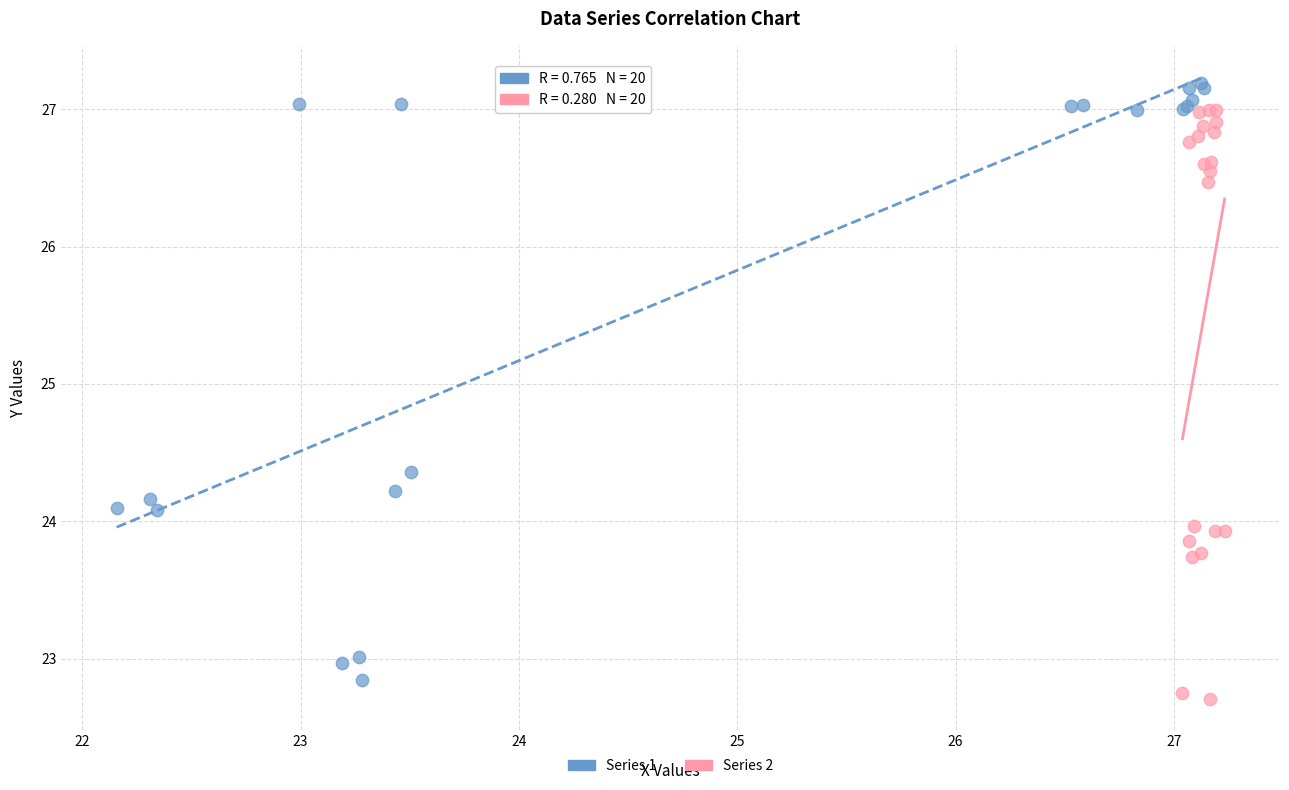

What are all the series names shown in the legend?

Series 1, Series 2